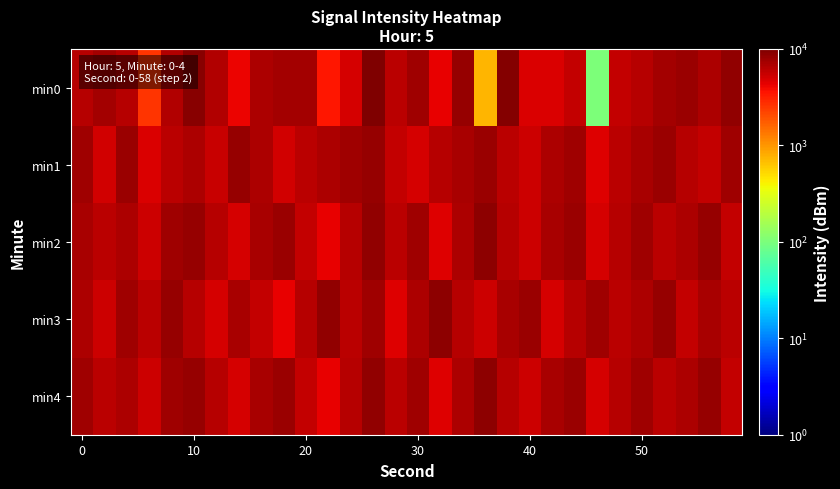

Which series has the widest spread of values?

min0